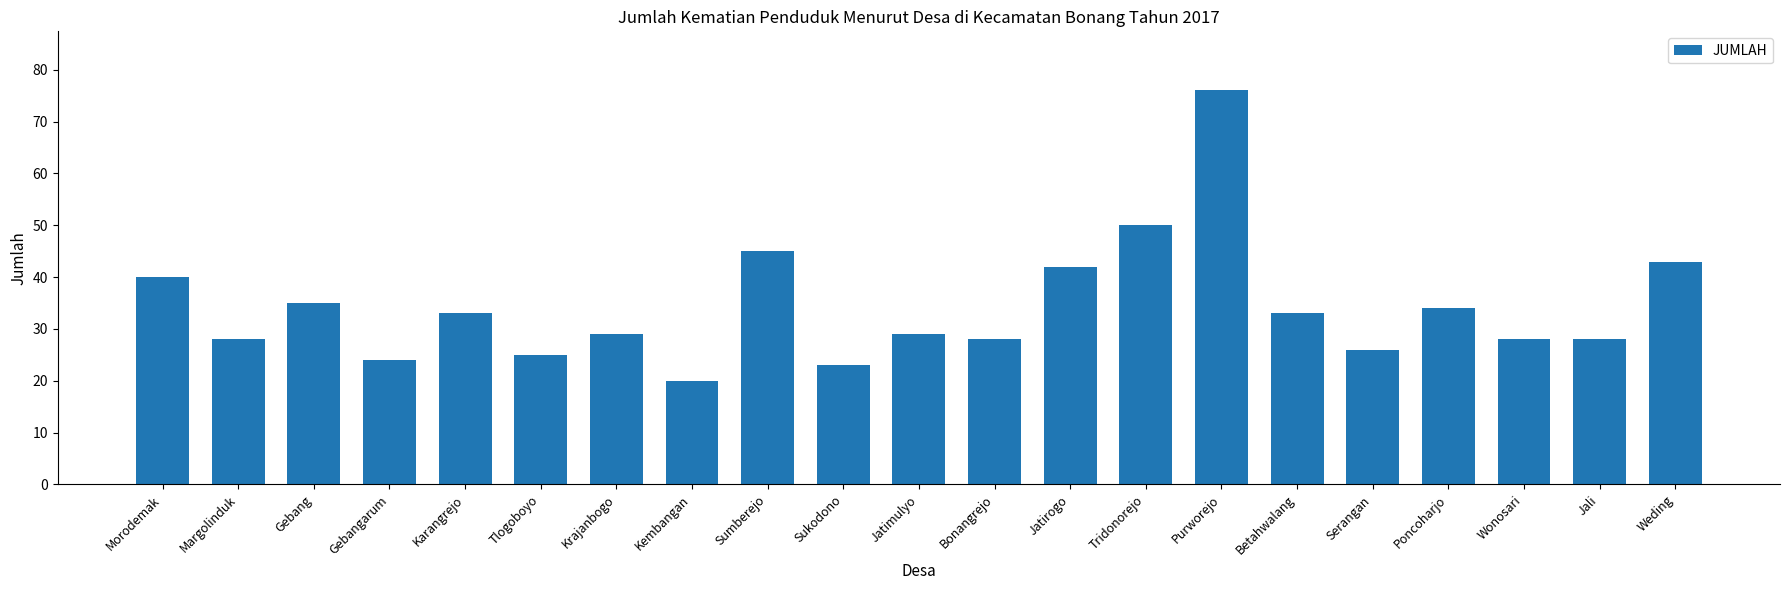

At which category does the chart reach its peak across all series?

Purworejo